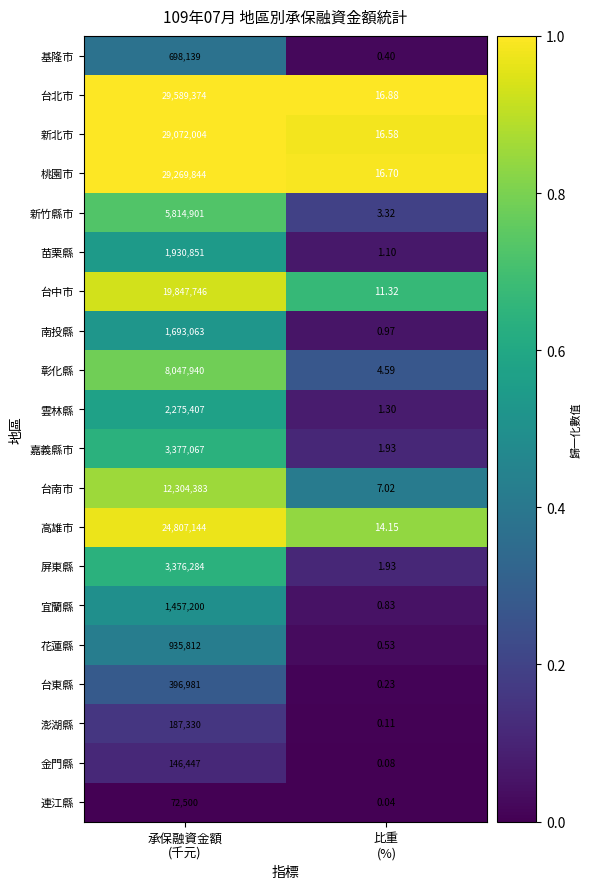

Rank the series by their maximum value, from highest to lowest.

台北市, 桃園市, 新北市, 高雄市, 台中市, 台南市, 彰化縣, 新竹縣市, 嘉義縣市, 屏東縣, 雲林縣, 苗栗縣, 南投縣, 宜蘭縣, 花蓮縣, 基隆市, 台東縣, 澎湖縣, 金門縣, 連江縣